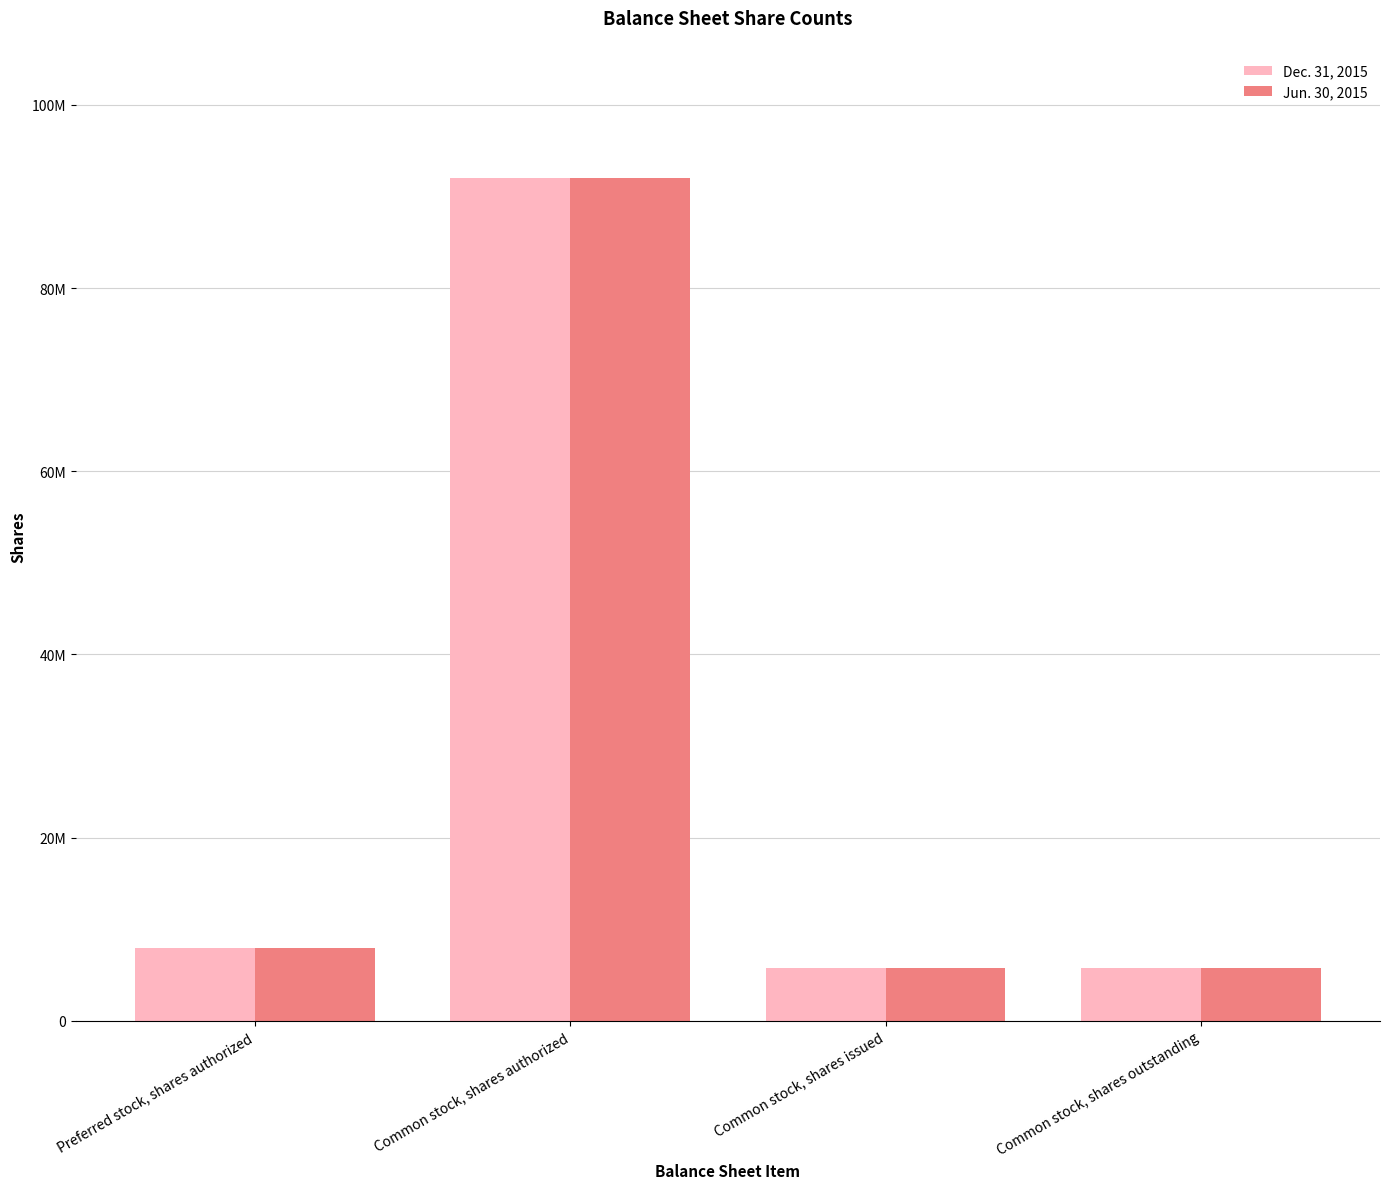

Does the chart contain stacked bars?

No